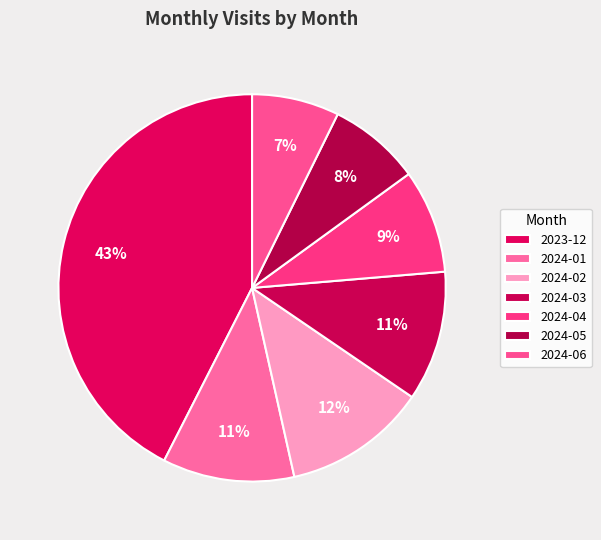

Does 2024-02 account for over 50% of the chart?

No